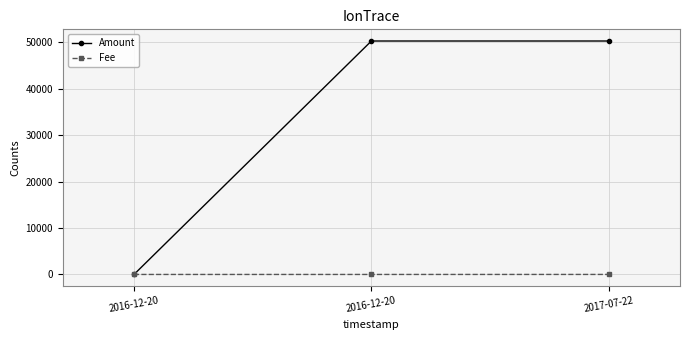

Reading left to right, extract all data points from this chart.

Amount: 2016-12-20=0	2016-12-20=50299	2017-07-22=50300
Fee: 2016-12-20=1	2016-12-20=1	2017-07-22=5